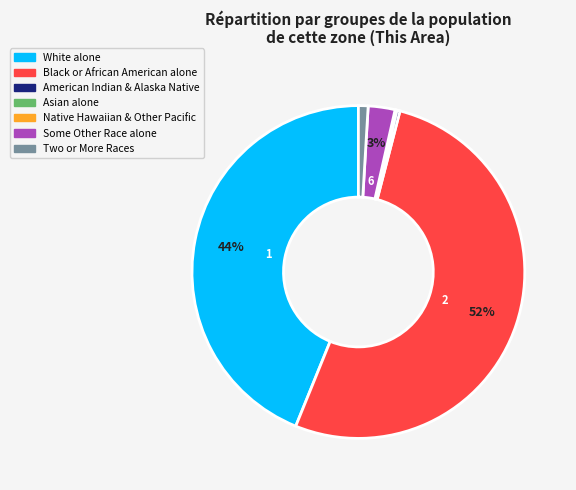

Is there any slice that represents more than half of the pie?

Yes